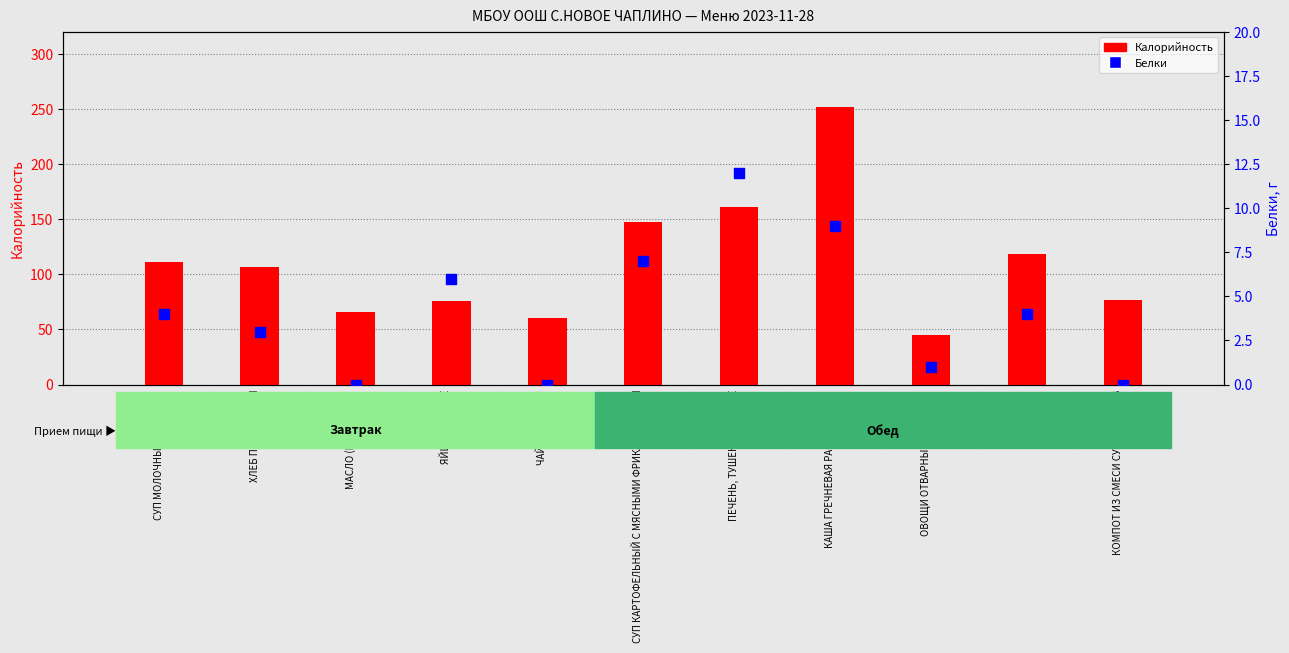

Which series has the largest total across all categories?

Калорийность